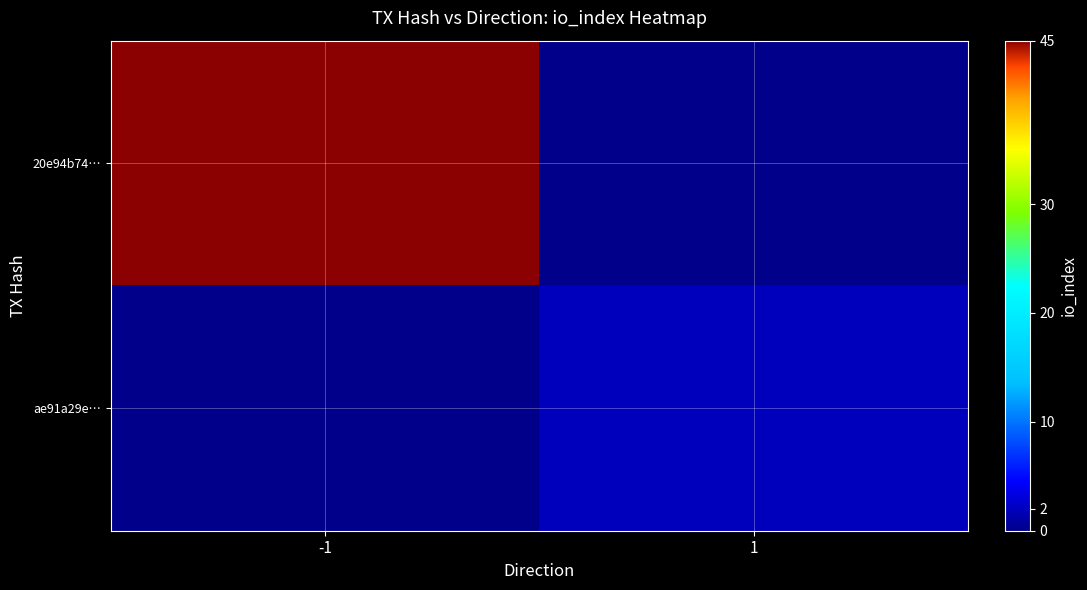

Count the number of data series in this chart.

2